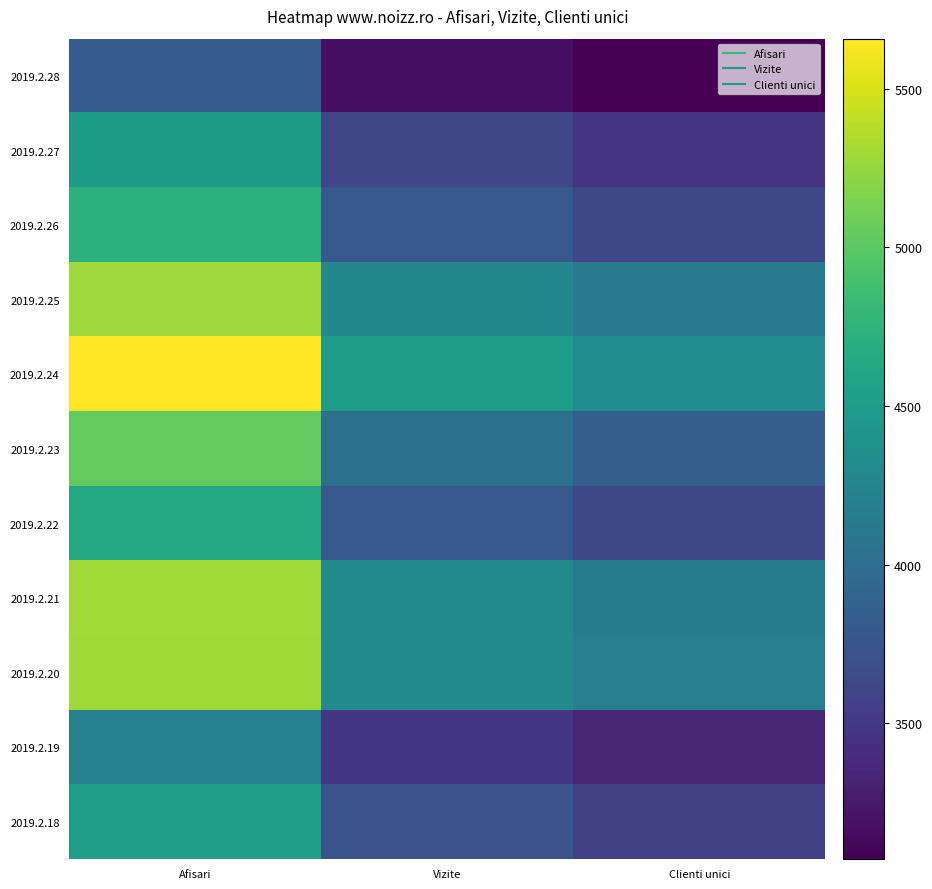

At Clienti unici, list the series in order from smallest to largest.

2019.2.28, 2019.2.19, 2019.2.27, 2019.2.18, 2019.2.26, 2019.2.22, 2019.2.23, 2019.2.25, 2019.2.21, 2019.2.20, 2019.2.24